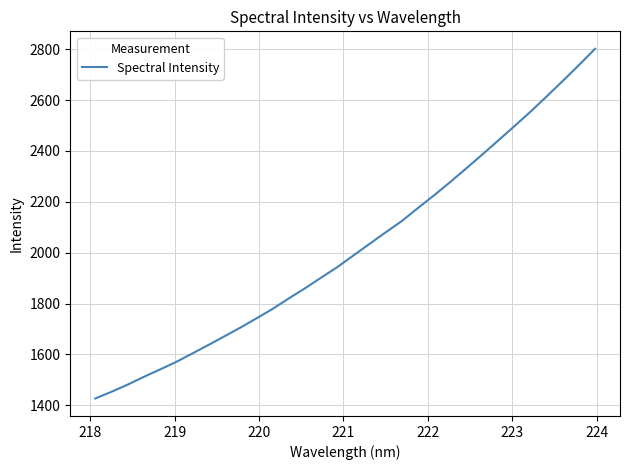

What is the difference between the maximum and minimum values?

1374.5